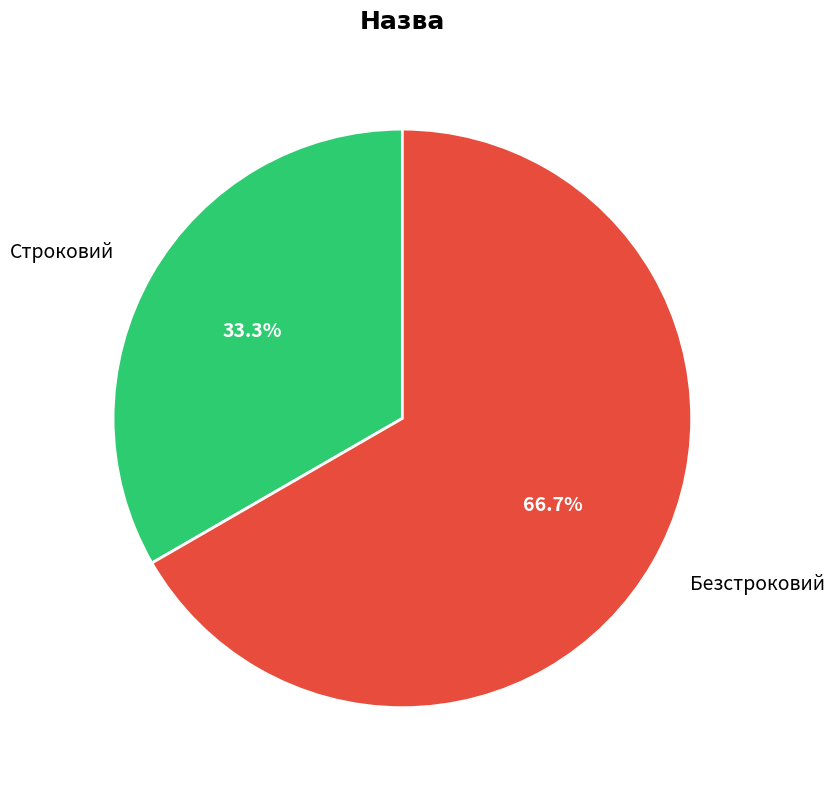

Which slice is the largest?

Безстроковий